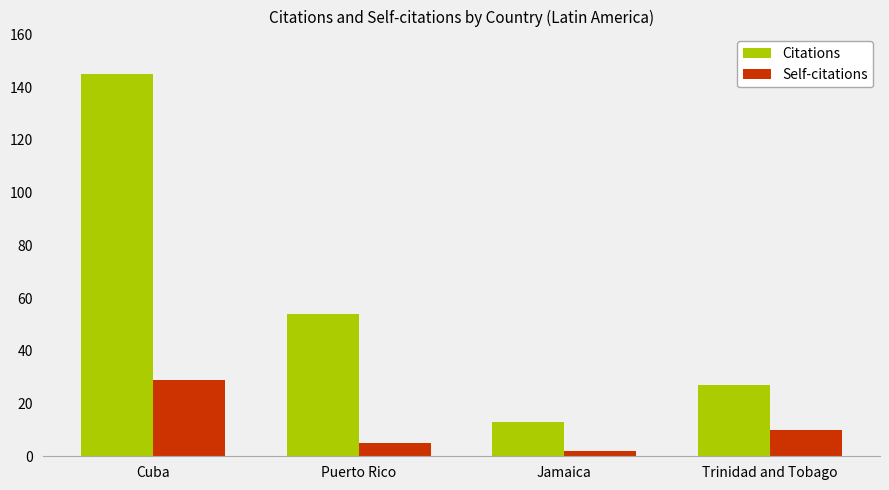

Which series has the largest total across all categories?

Citations